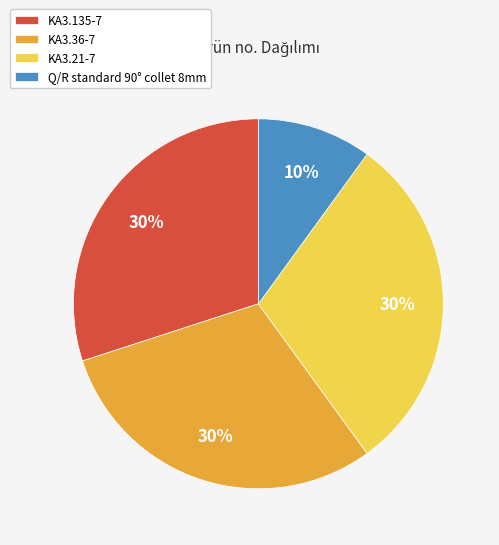

To the nearest percent, what percentage of the pie is KA3.21-7?

30%